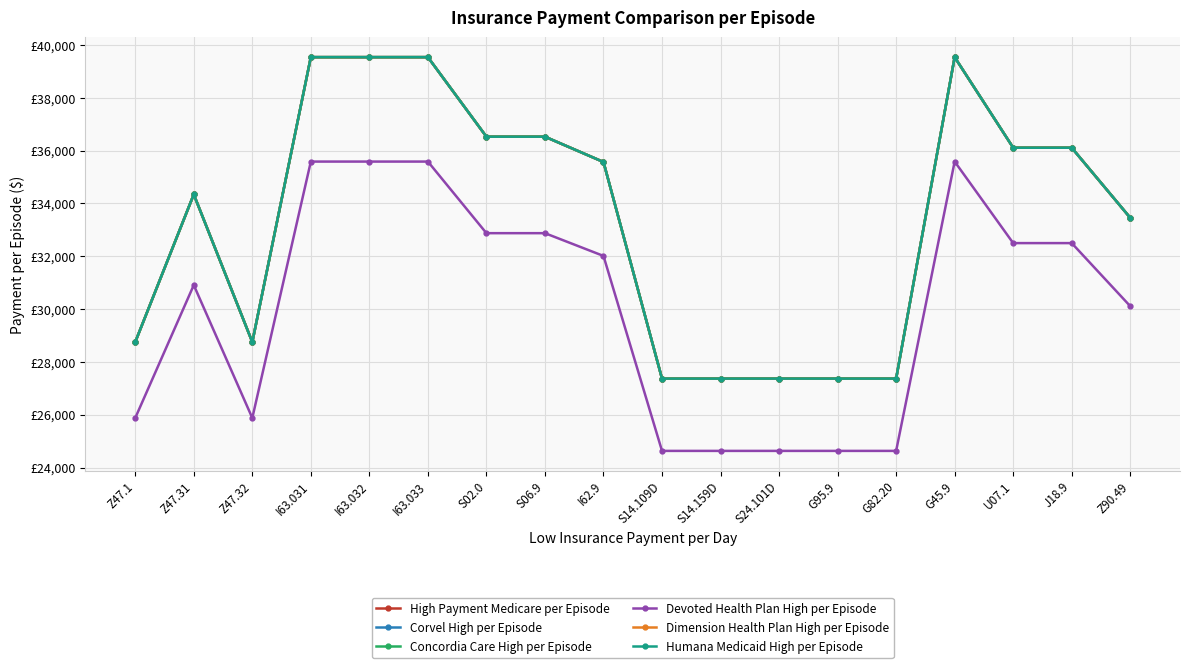

How many lines are shown in the chart?

6